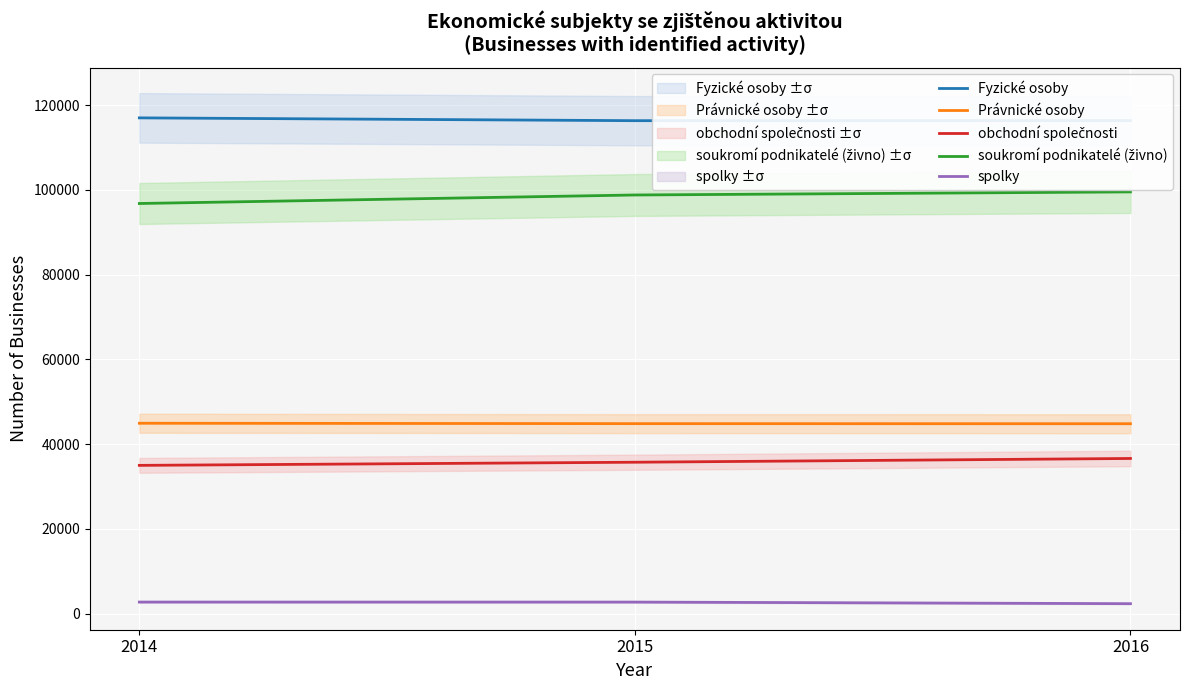

Reading left to right, extract all data points from this chart.

Fyzické osoby: 2014=117011	2015=116348	2016=116363
Právnické osoby: 2014=44920	2015=44829	2016=44809
obchodní společnosti: 2014=34978	2015=35720	2016=36607
soukromí podnikatelé (živno): 2014=96795	2015=98806	2016=99536
spolky: 2014=2713	2015=2706	2016=2329